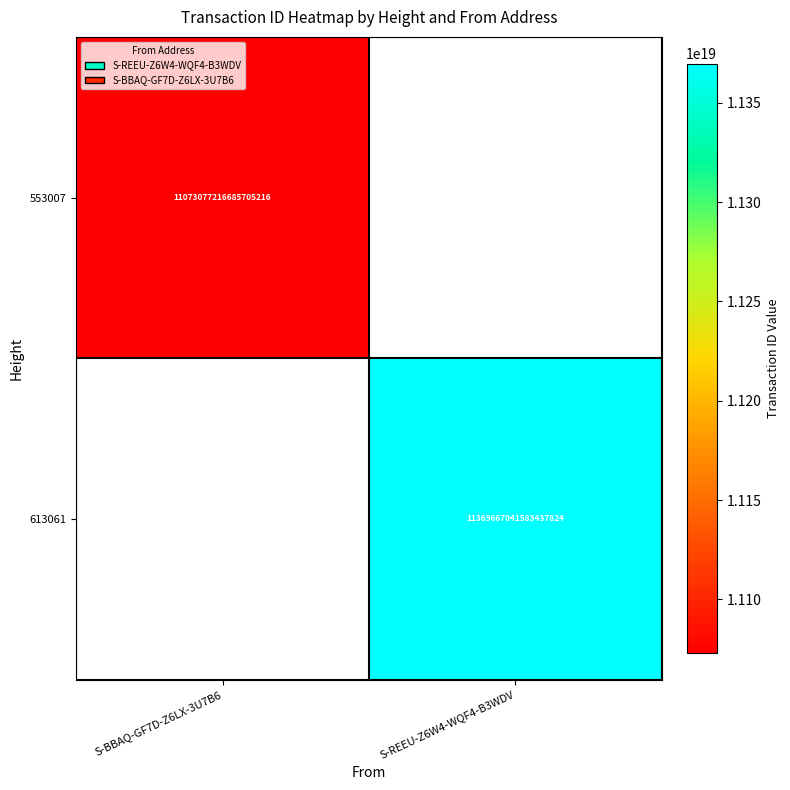

True or false: 613061 has a value of 15179206360936042496 at S-REEU-Z6W4-WQF4-B3WDV.

False